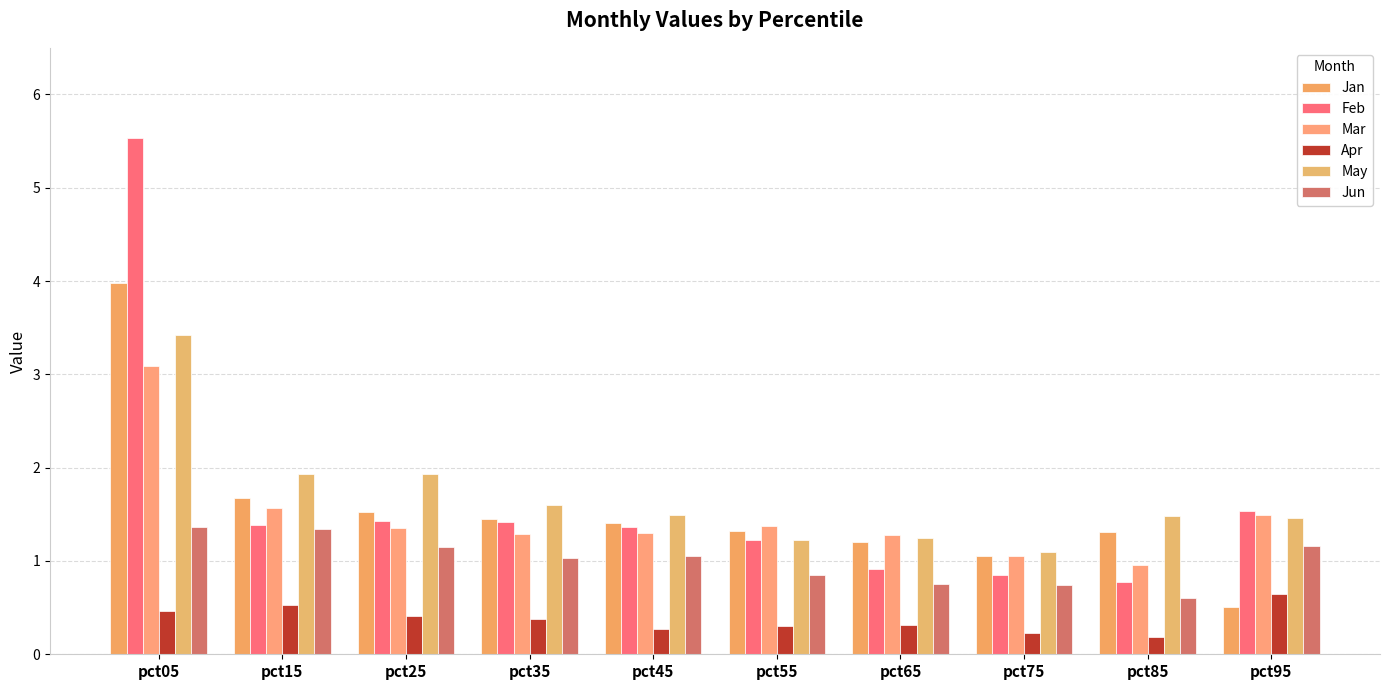

At pct55, list the series in order from largest to smallest.

Mar, Jan, Feb, May, Jun, Apr